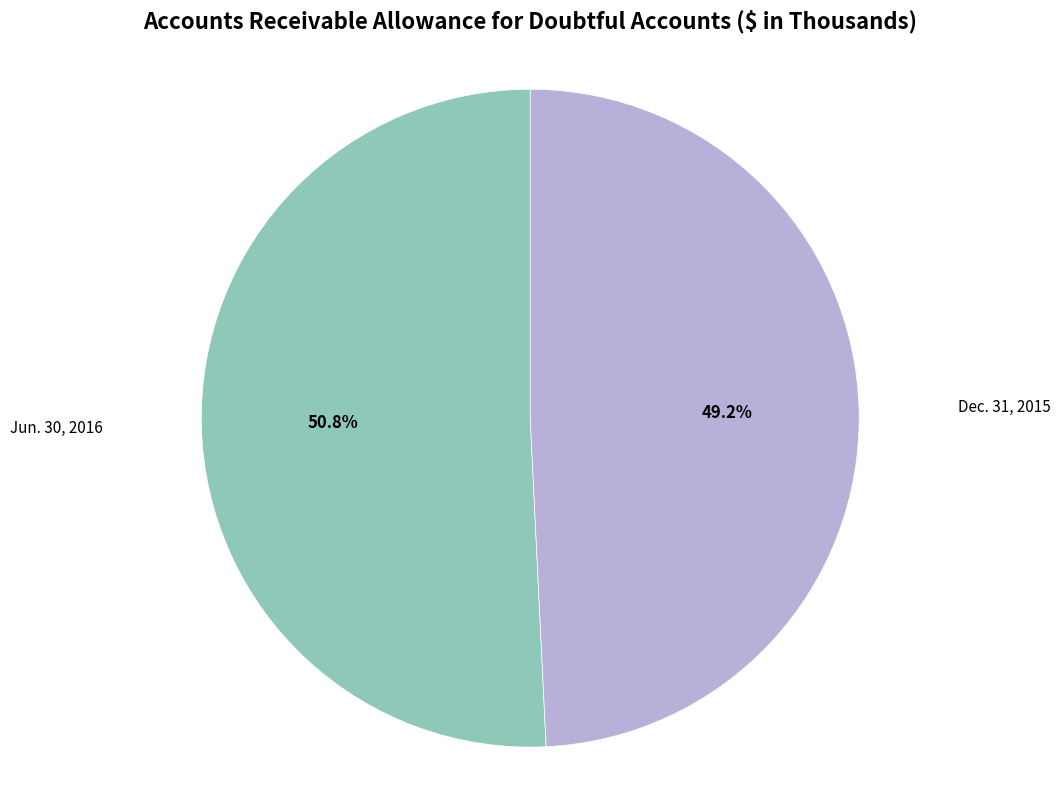

Is there any slice that represents more than half of the pie?

Yes